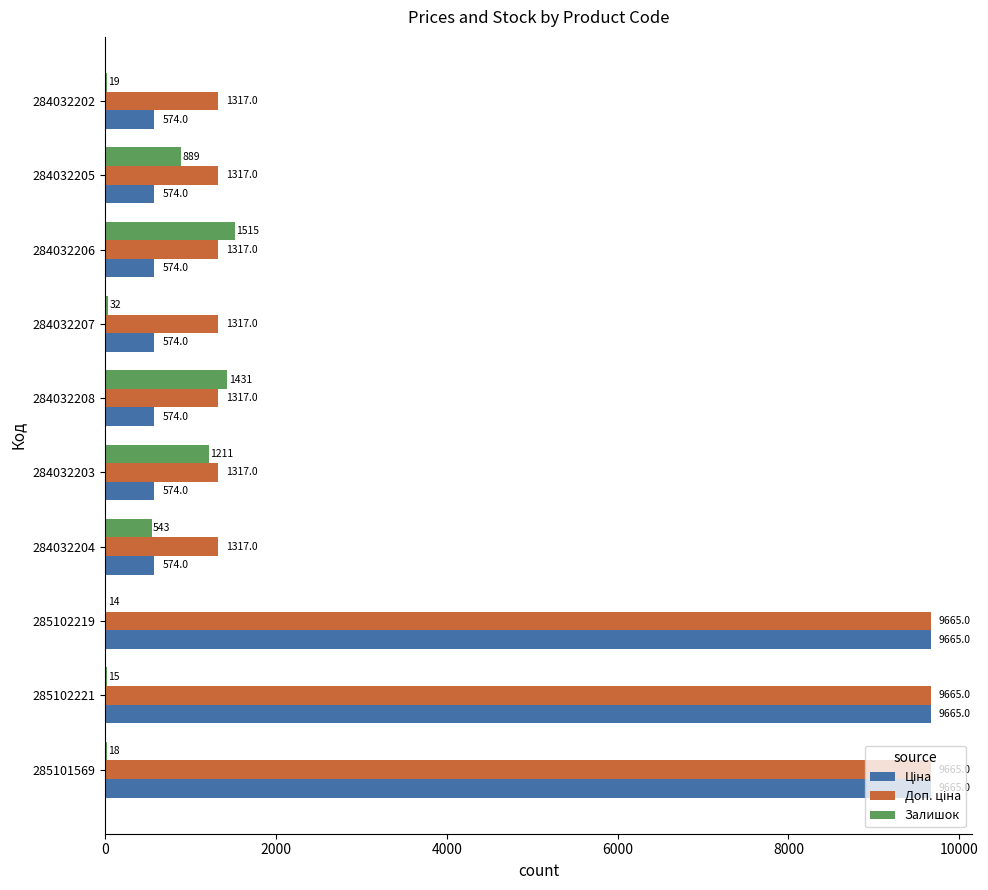

What is the total value across all series at 284032205?

2780.2